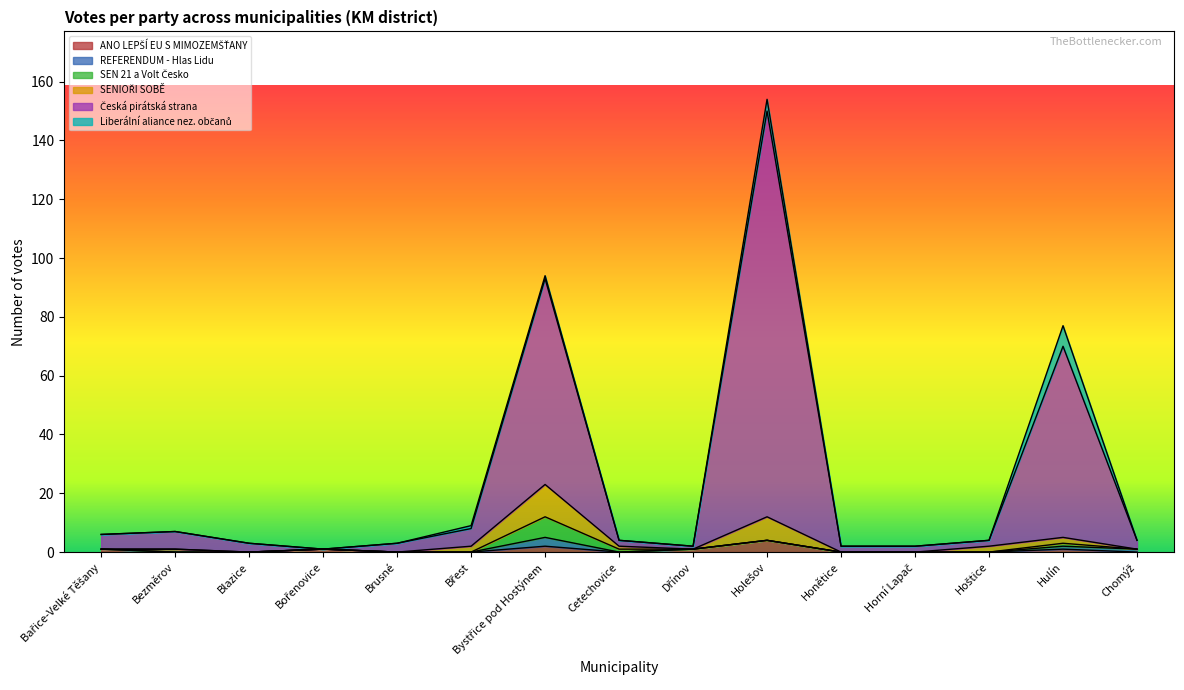

Rank the categories by SENIOŘI SOBĚ value from lowest to highest.

Bařice-Velké Těšany, Bezměrov, Blazice, Bořenovice, Brusné, Dřínov, Honětice, Horní Lapač, Chomýž, Cetechovice, Břest, Hoštice, Hulín, Holešov, Bystřice pod Hostýnem